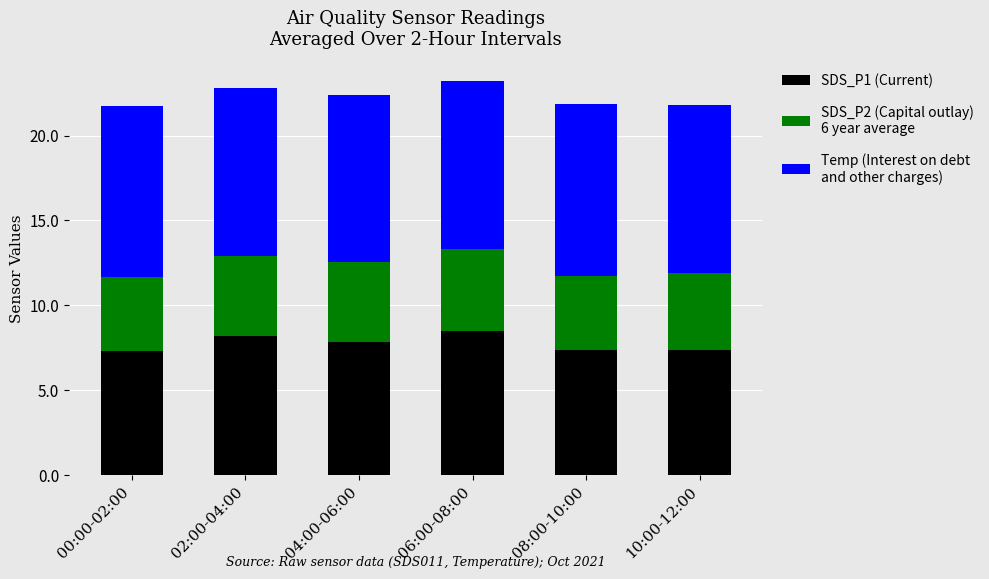

What is the total value across all series at 02:00-04:00?

22.8